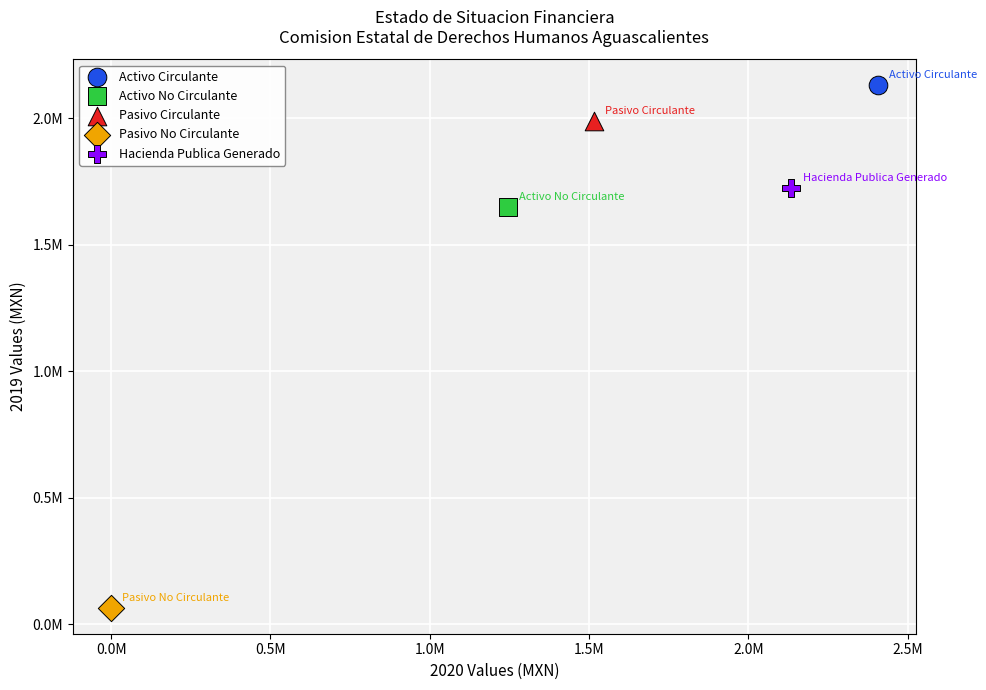

Which series reaches the minimum Y coordinate?

Pasivo No Circulante